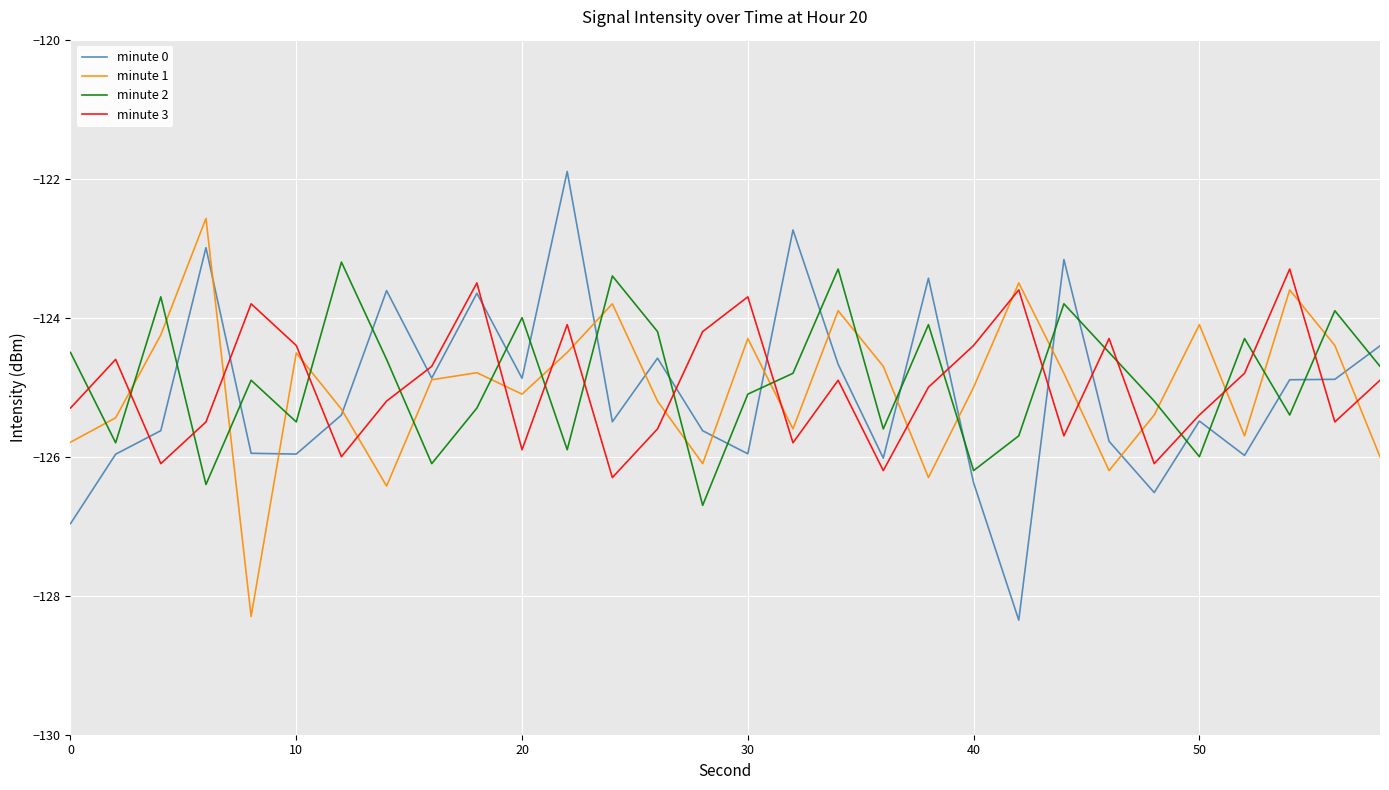

In minute 1, how many points are higher than both neighbors (excluding endpoints)?

9